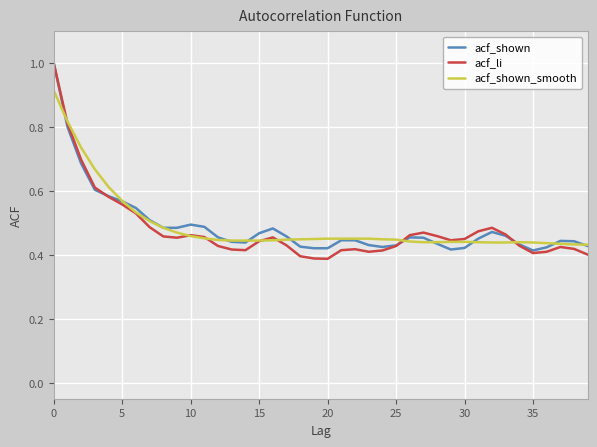

How many lines are shown in the chart?

3